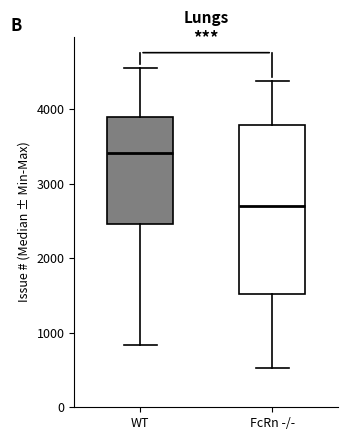

Reading left to right, read every box against the y-axis: the position of its median line, the range the box covers, and the ends of its whiskers. The values are not printed on the chart, so give them approximately, as read against the axis.

WT: median 3400, box 2500 to 3900, whiskers 800 to 4600
FcRn -/-: median 2700, box 1500 to 3800, whiskers 500 to 4400